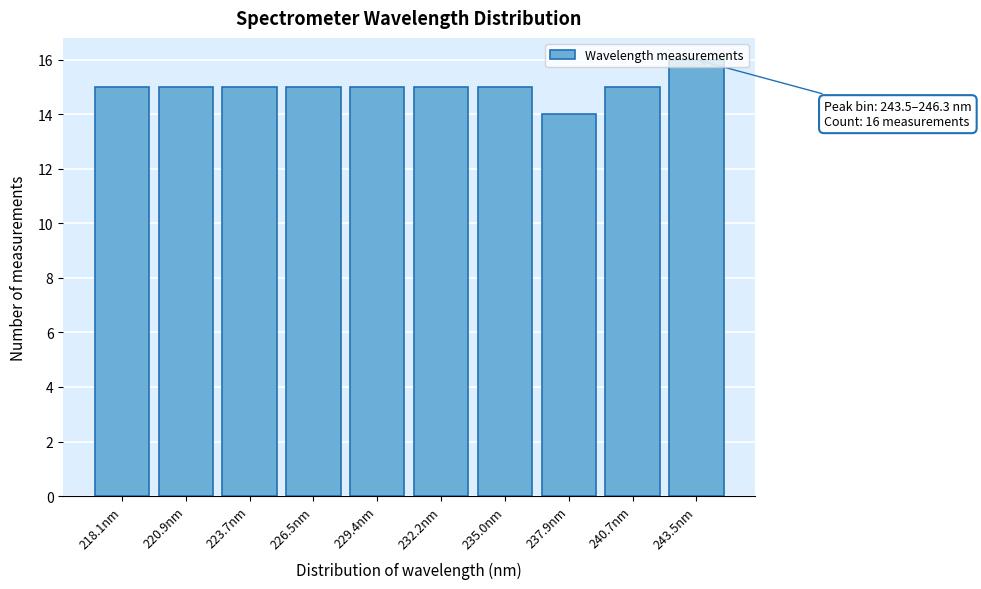

What is the average value?

15